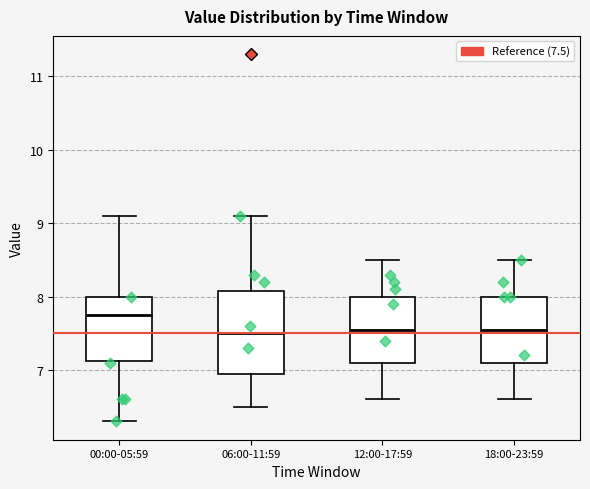

Reading left to right, transcribe this box plot: for each box, give where its median line is, the range the box spans, and where its two whiskers end, as read against the y-axis. The values are not printed on the chart, so give them approximately, as read against the axis.

00:00-05:59: median 7.8, box 7.1 to 8.0, whiskers 6.3 to 9.1
06:00-11:59: median 7.5, box 7.0 to 8.1, whiskers 6.5 to 9.1
12:00-17:59: median 7.6, box 7.1 to 8.0, whiskers 6.6 to 8.5
18:00-23:59: median 7.6, box 7.1 to 8.0, whiskers 6.6 to 8.5